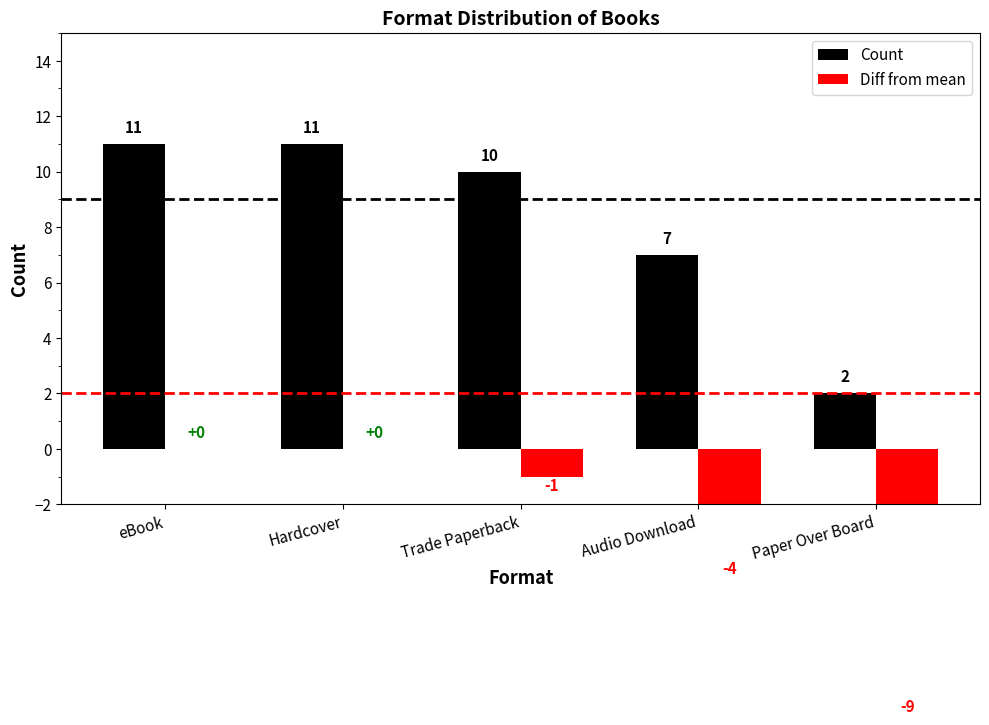

Which series has the largest total across all categories?

Count